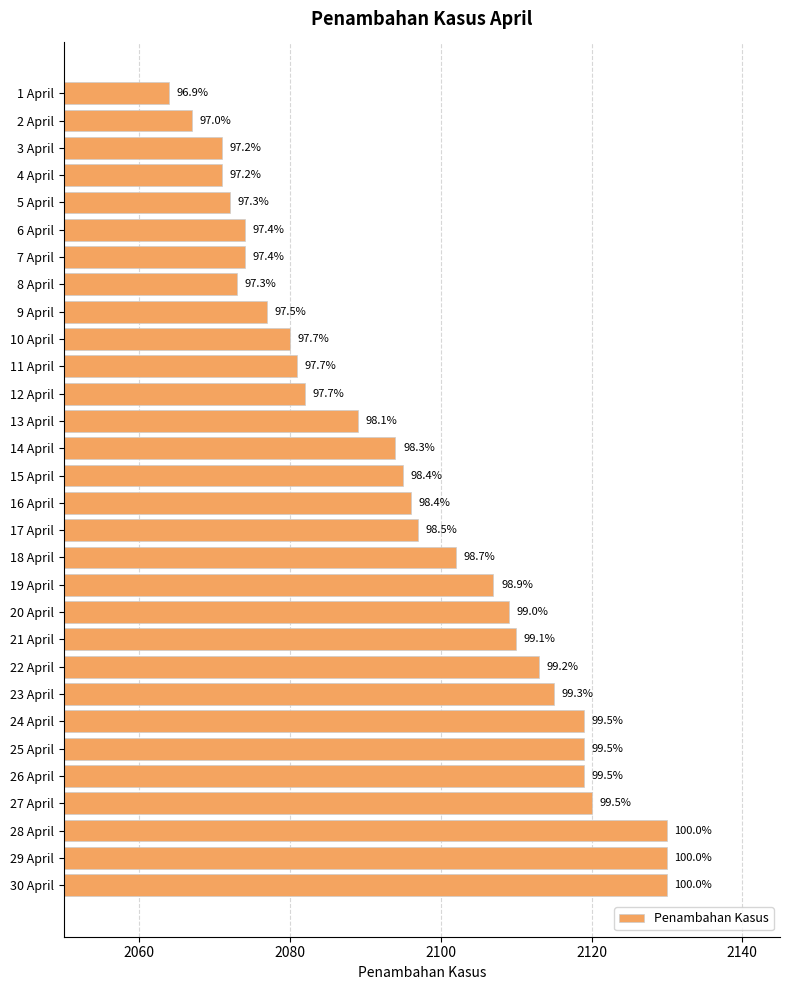

What is the average value?

2096